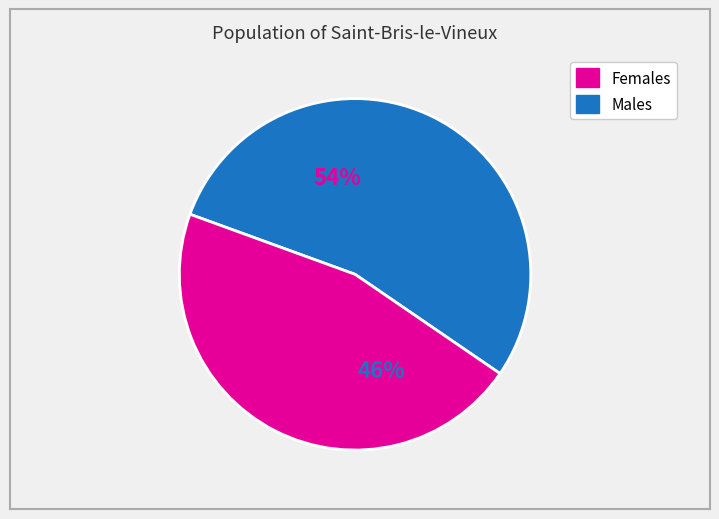

To the nearest percent, what is the difference between the largest and smallest slice percentages?

8%